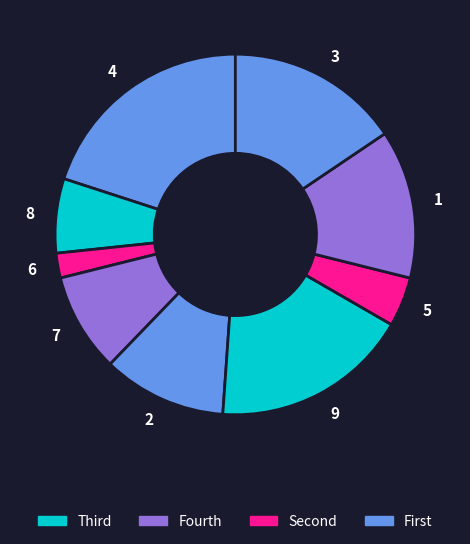

The 1 slice represents 13% of the pie. True or false?

True